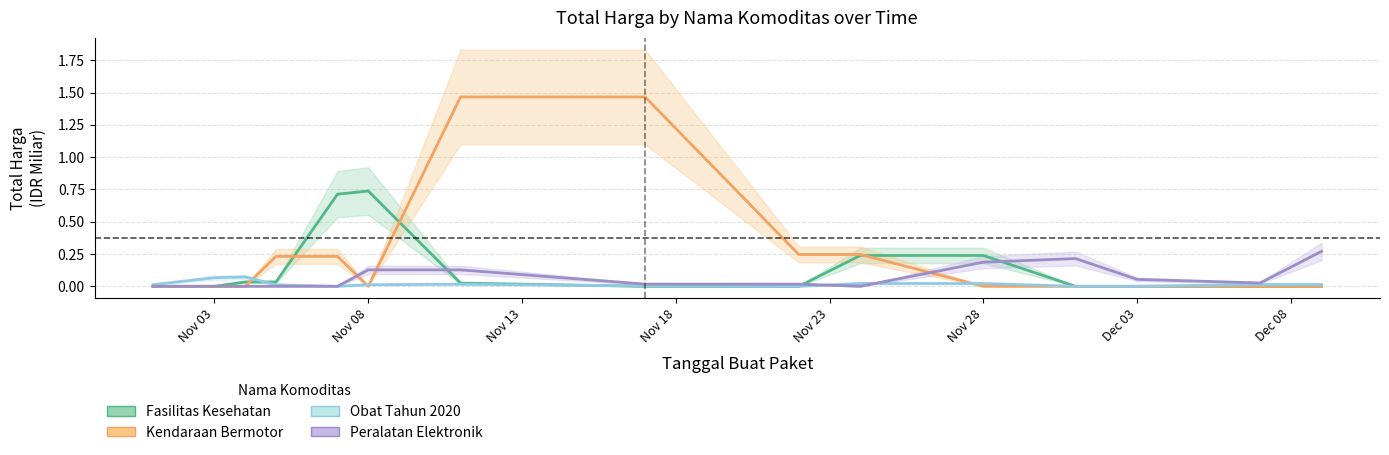

At which category does the chart reach its minimum across all series?

Nov 28